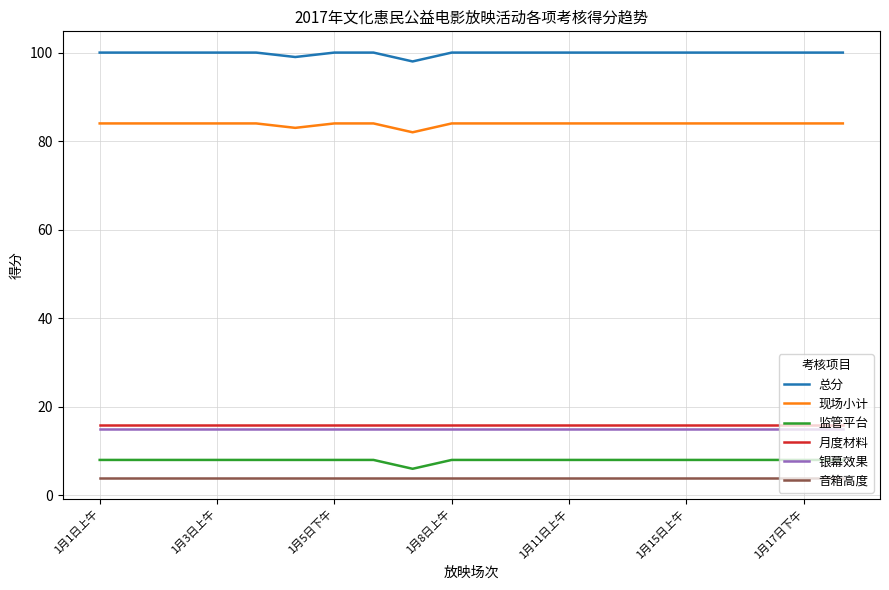

What is the maximum value shown in the chart?

100